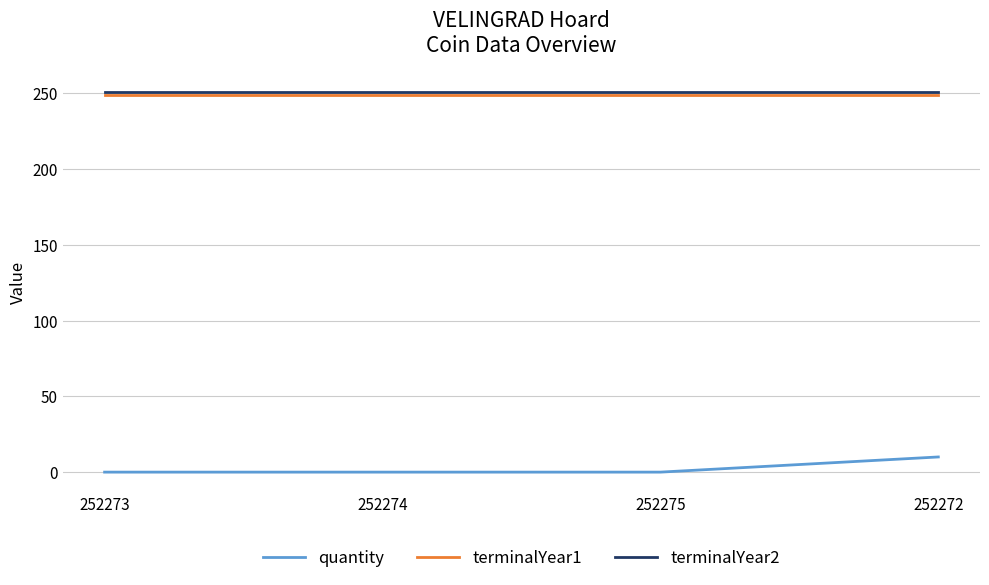

How many lines are shown in the chart?

3